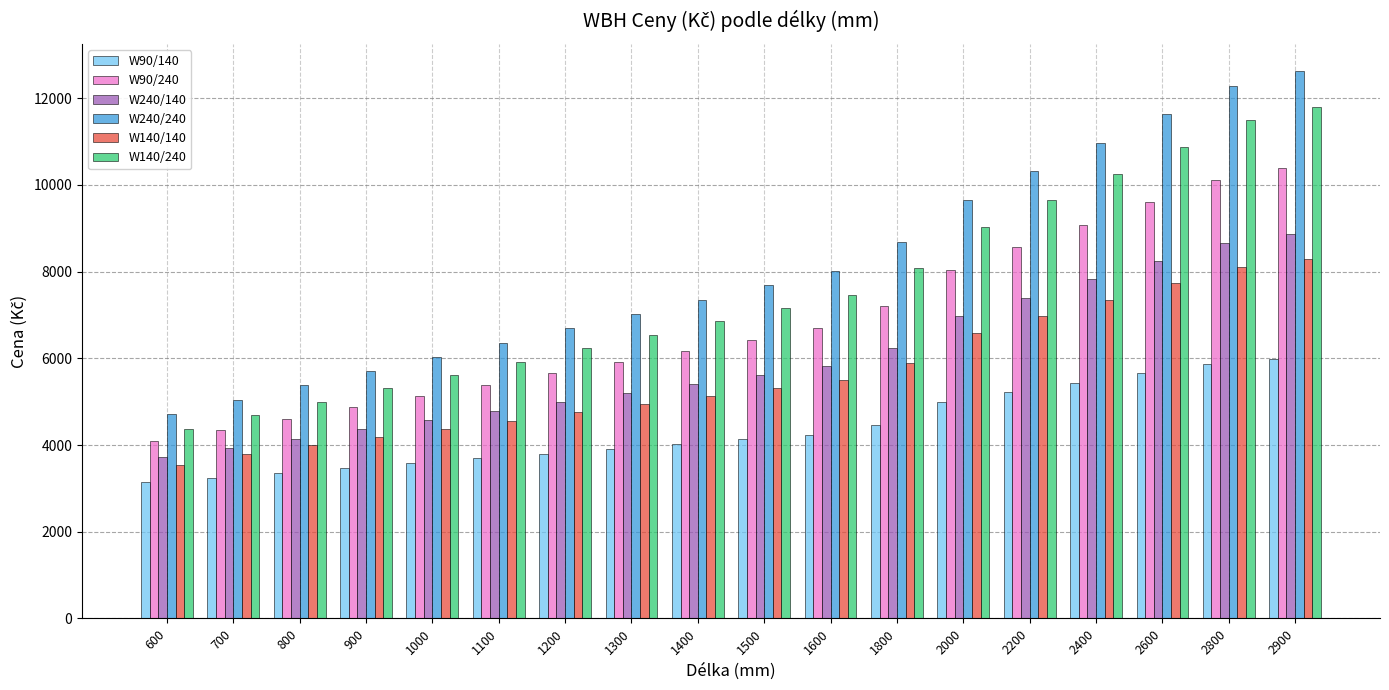

What is the value of the W90/140 bar at the 8th from the left?

3911